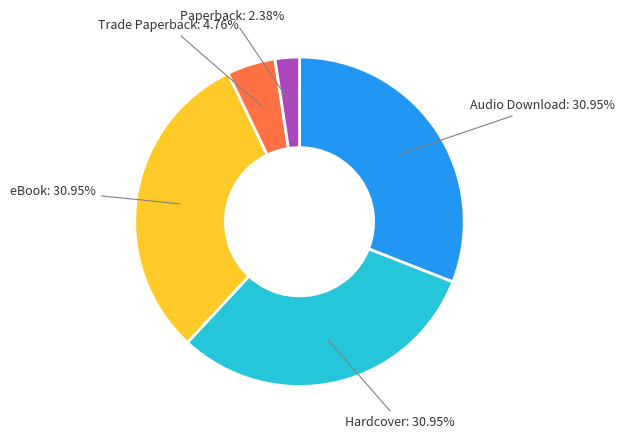

Is there a majority slice in this chart?

No